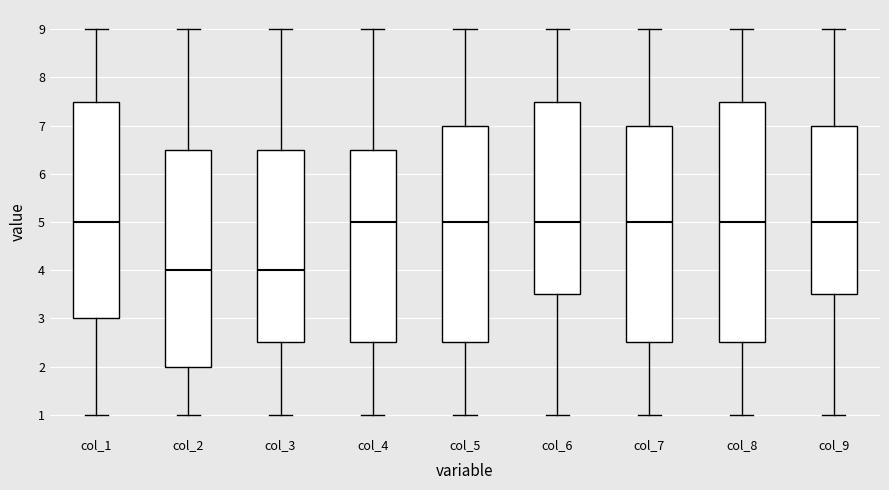

Where does the lower whisker of the box for col_7 end on the y-axis? The values are not printed on the chart, so give them approximately, as read against the axis.

1.0